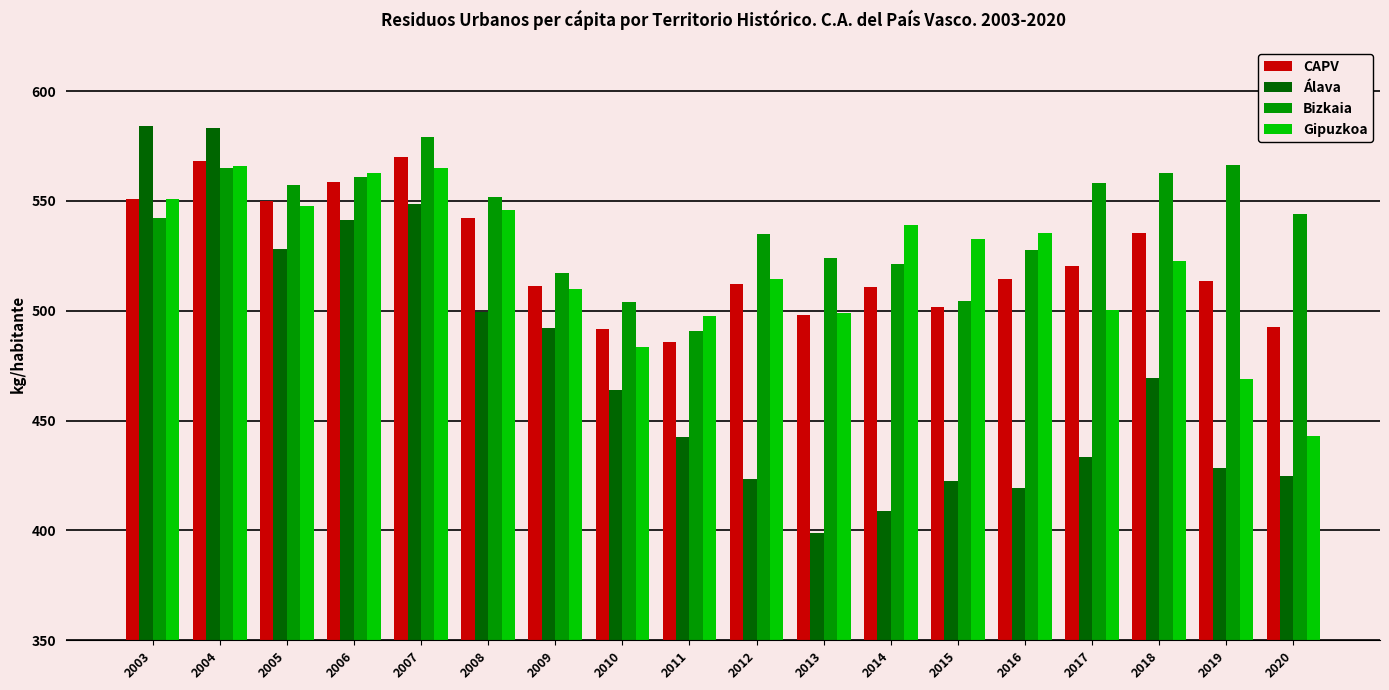

What is the sum of all Gipuzkoa values?

9385.1